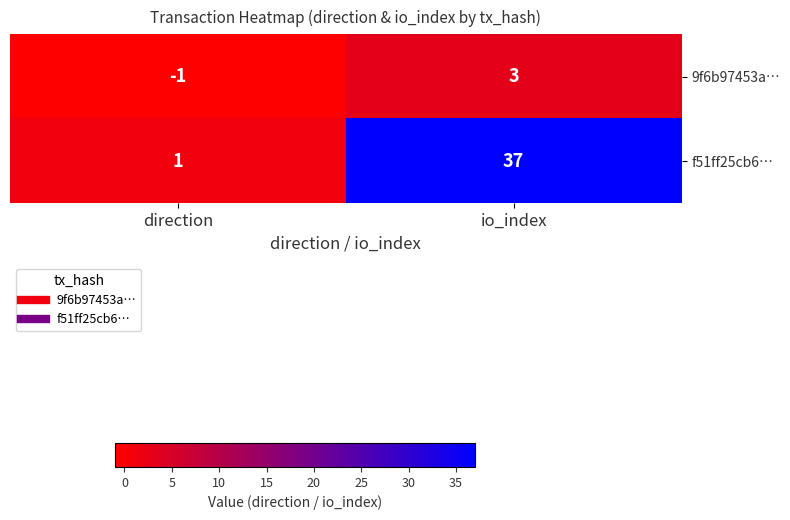

At which label is 9f6b97453a… closest to 1?

direction